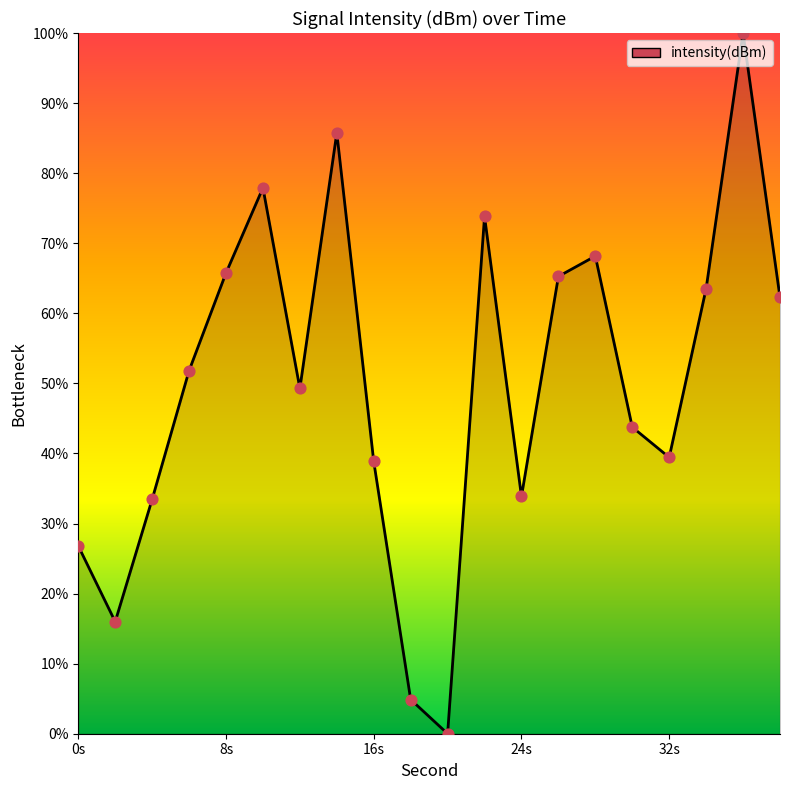

What is the difference between the maximum and minimum values?

100.0